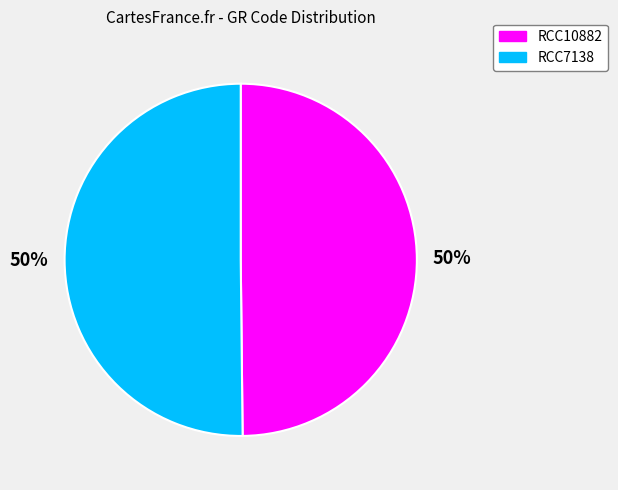

How many segments does this pie chart have?

2